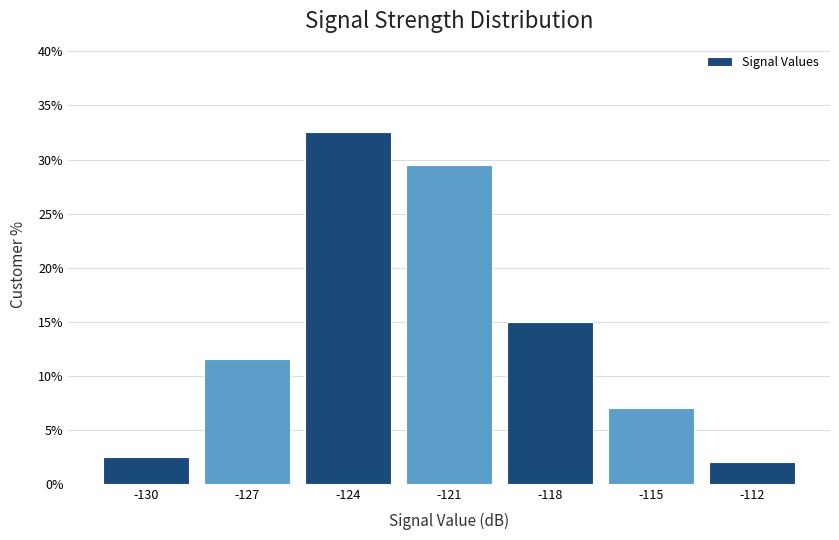

Reading right to left, extract all data points from this chart.

-112=2.0	-115=7.0	-118=15.0	-121=29.5	-124=32.5	-127=11.5	-130=2.5